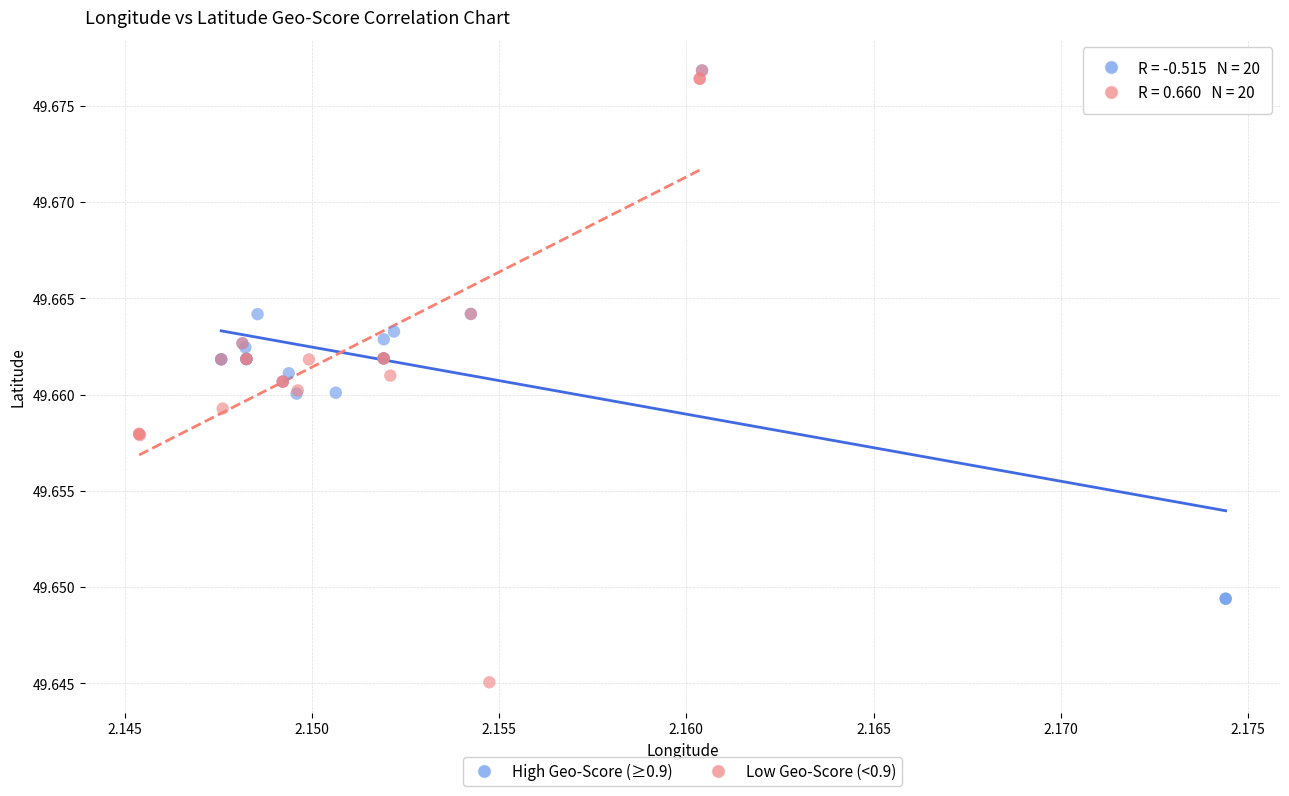

Which series contains the lowest Y value?

Low Geo-Score (<0.9)